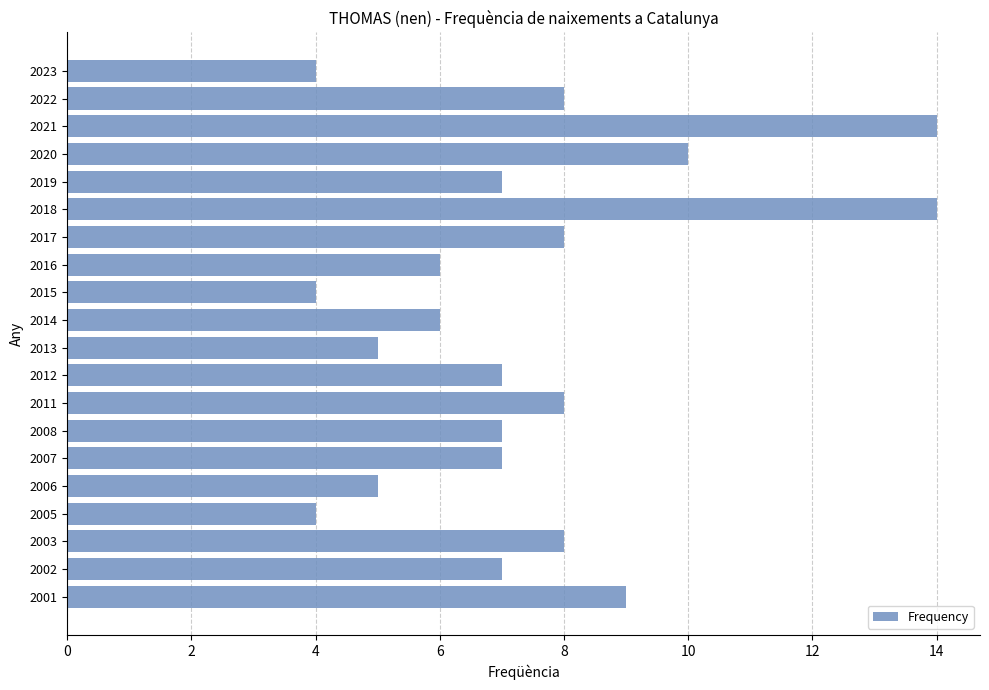

Which has a higher value, 2019 or 2011?

2011